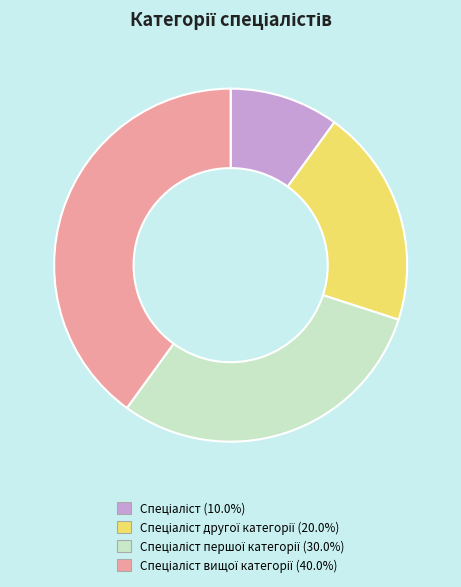

Is there a majority slice in this chart?

No